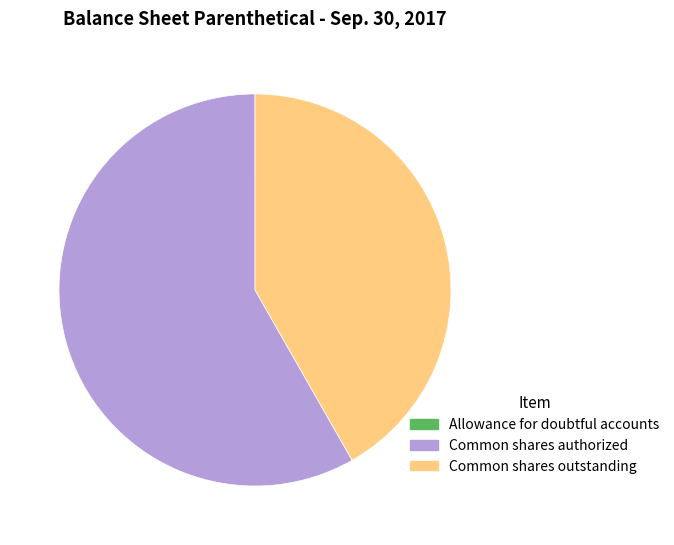

Which has a higher value, Common shares authorized or Common shares outstanding?

Common shares authorized